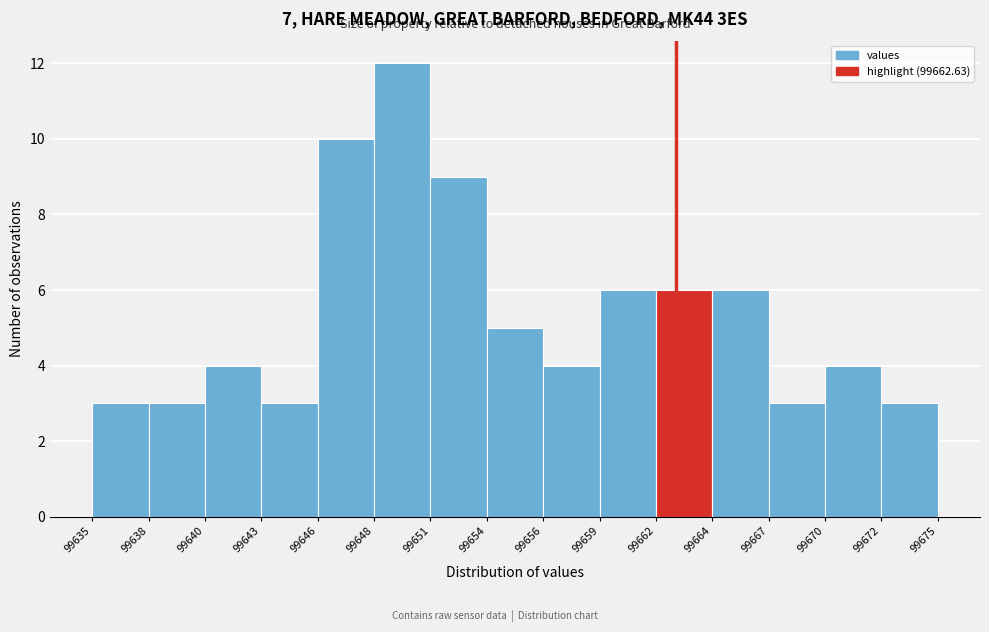

Reading left to right, transcribe this chart: for each bar, give the range it covers on the x-axis and its height. The values are not printed on the chart, so give them approximately, as read against the axis.

99635 to 99638: 3
99638 to 99640: 3
99640 to 99643: 4
99643 to 99646: 3
99646 to 99648: 10
99648 to 99651: 12
99651 to 99654: 9
99654 to 99656: 5
99656 to 99659: 4
99659 to 99662: 6
99662 to 99664: 6
99664 to 99667: 6
99667 to 99670: 3
99670 to 99672: 4
99672 to 99675: 3